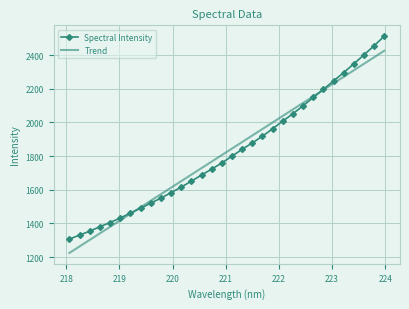

How many categories are shown in the chart?

32